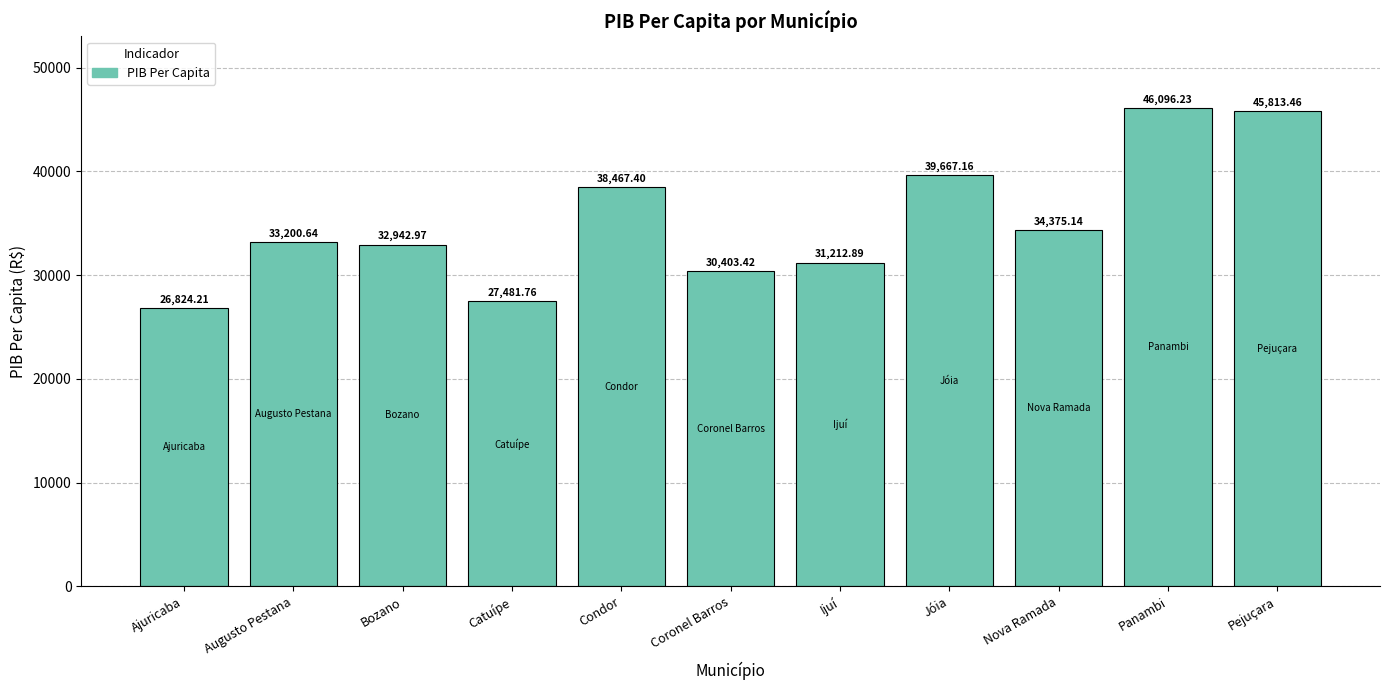

Reading left to right, what are all the values shown in this chart?

Ajuricaba=26824.2	Augusto Pestana=33200.6	Bozano=32943.0	Catuípe=27481.8	Condor=38467.4	Coronel Barros=30403.4	Ijuí=31212.9	Jóia=39667.2	Nova Ramada=34375.1	Panambi=46096.2	Pejuçara=45813.5